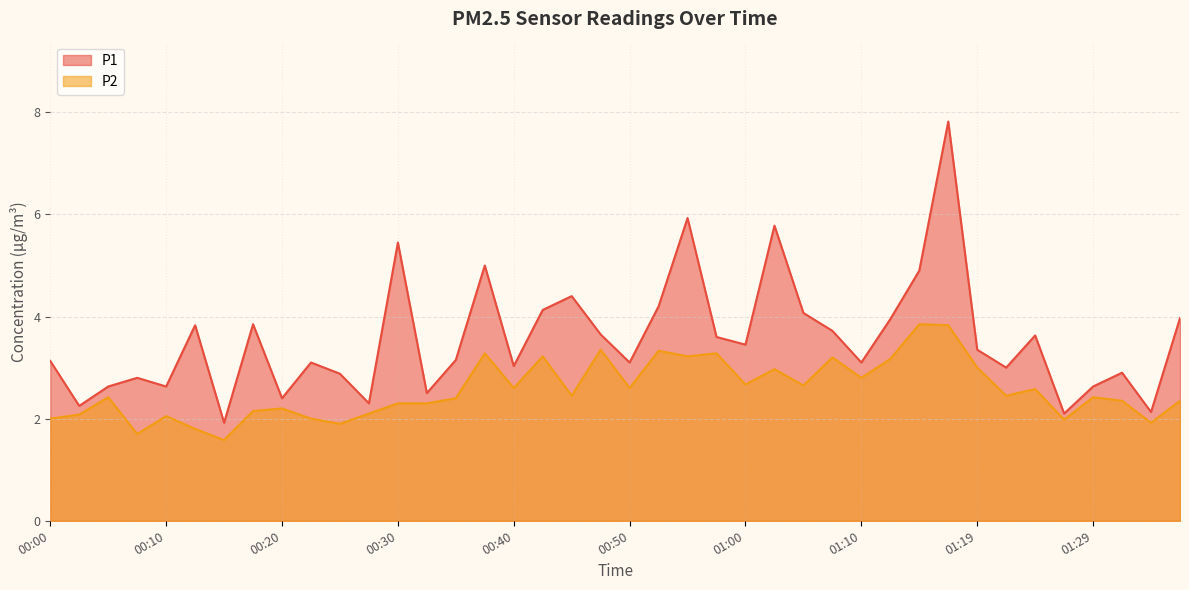

Which series has the largest total across all categories?

P1